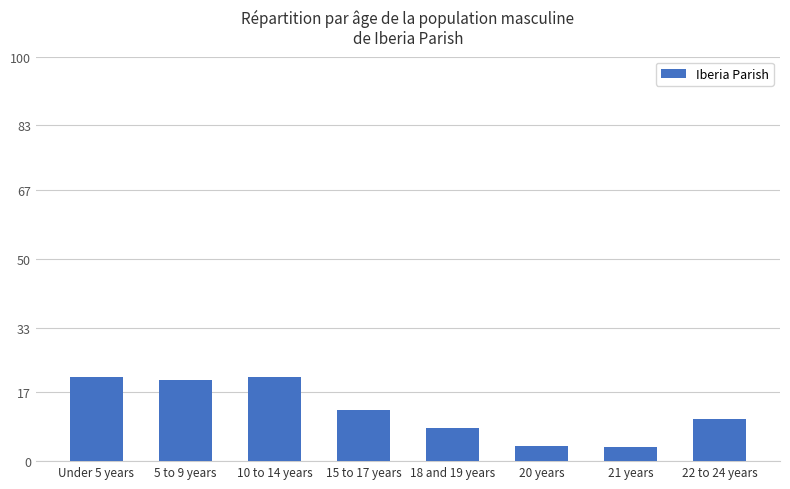

How many values are below 12?

4